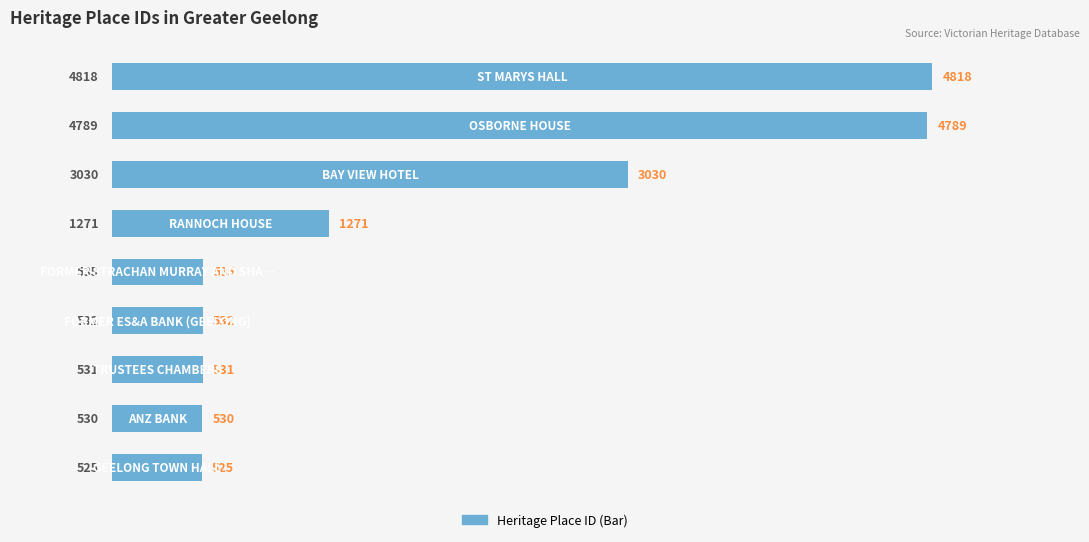

What is the minimum value shown in the chart?

525